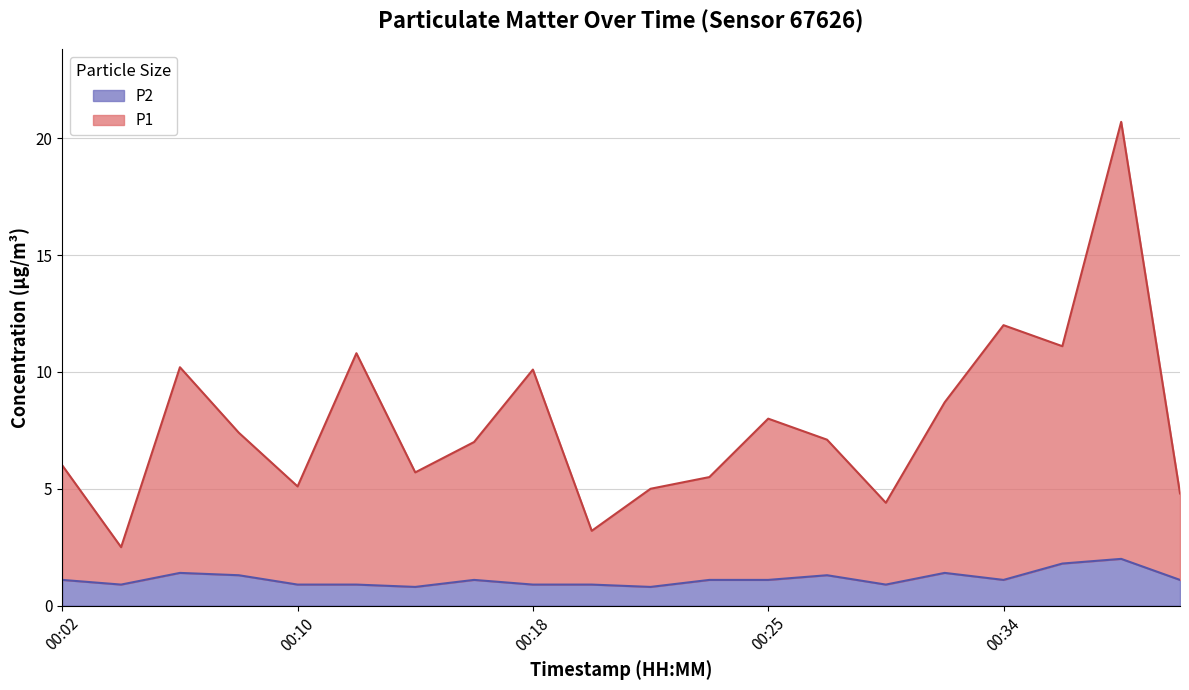

What is the average value of the P1 series?

7.8